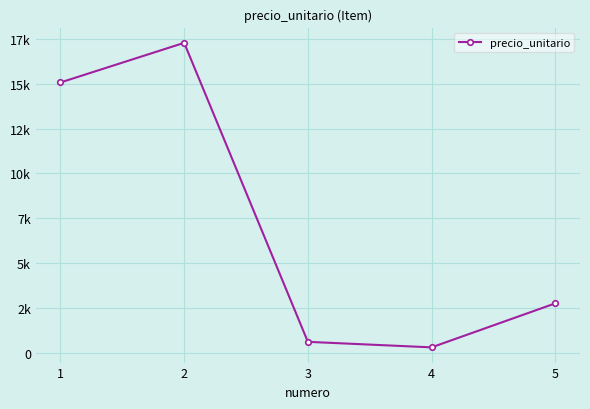

How many data points does each series have?

5